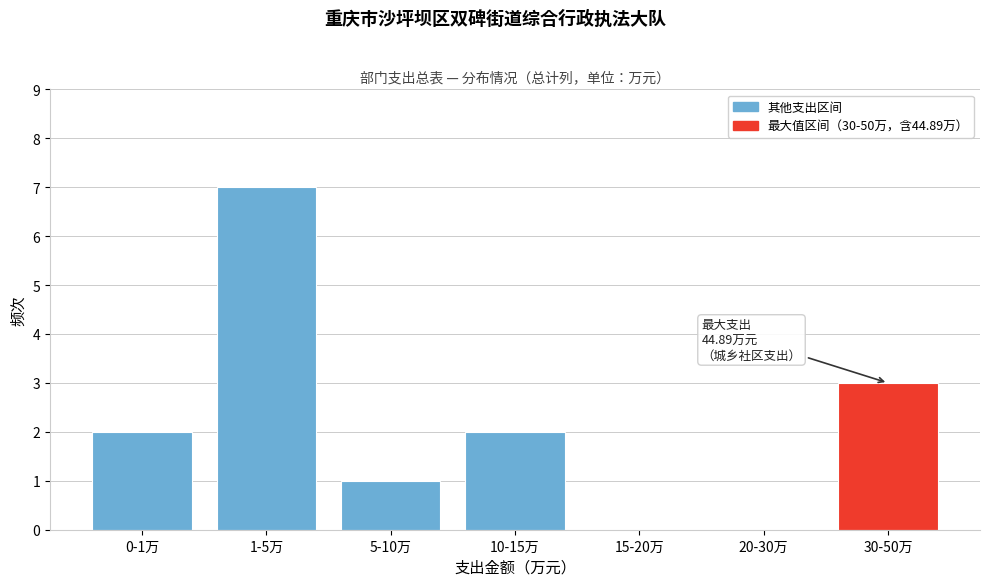

Reading left to right, transcribe all the data shown in this chart.

0-1万=2	1-5万=7	5-10万=1	10-15万=2	15-20万=0	20-30万=0	30-50万=3